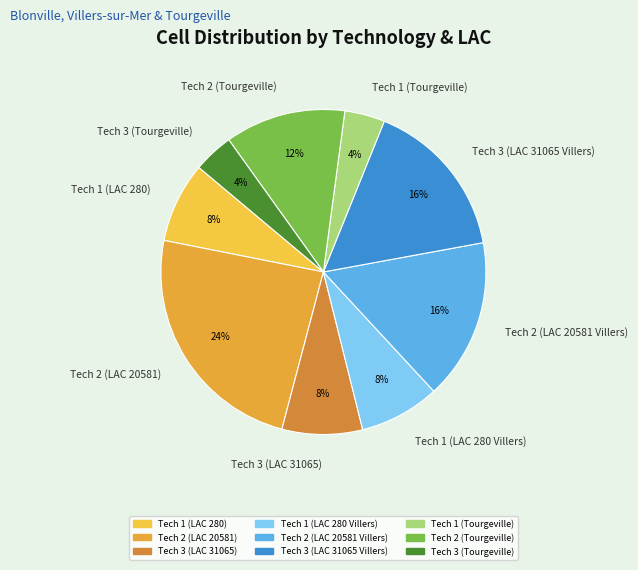

What percentage is the Tech 1 (Tourgeville) slice, to the nearest percent?

4%